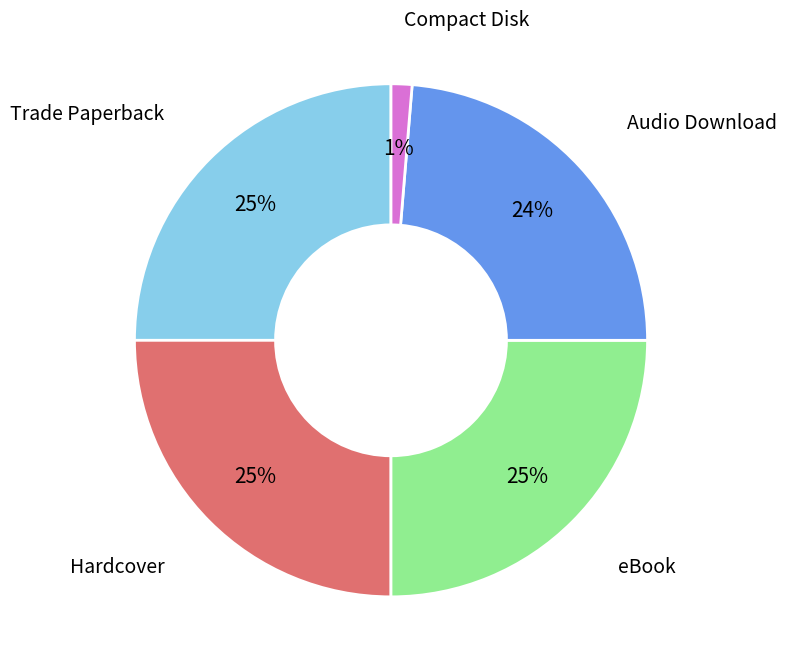

To the nearest percent, what is the average slice percentage?

20%